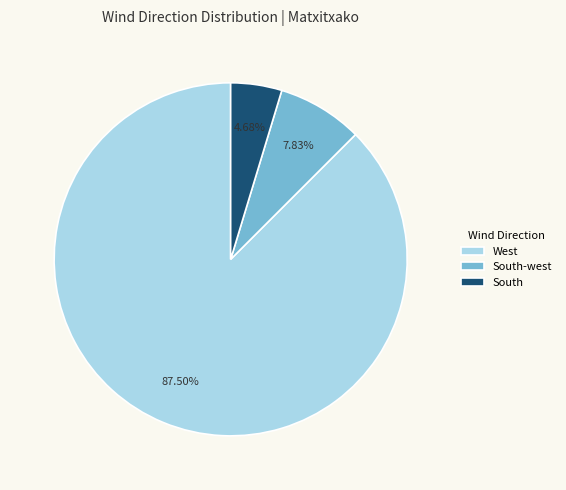

To the nearest percent, what is the average slice percentage?

33%